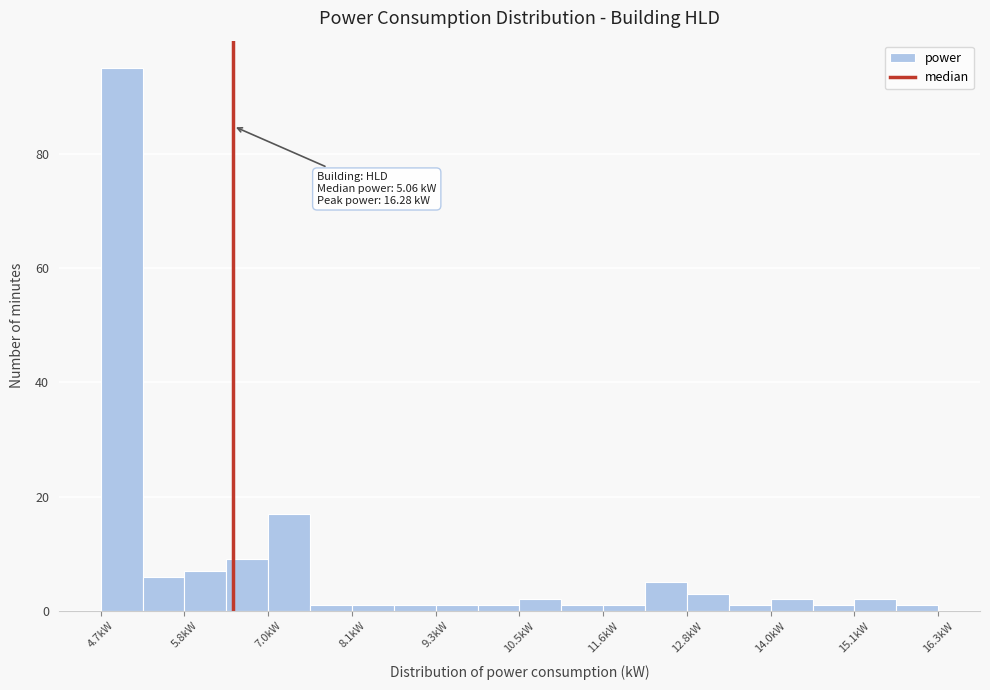

Read against the x-axis, roughly where is the centre of the tallest bar?

5.0